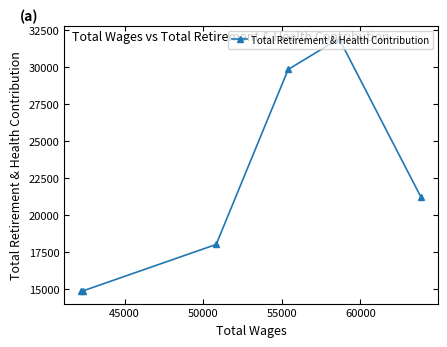

What is the value of the 2nd point from the left?

14881